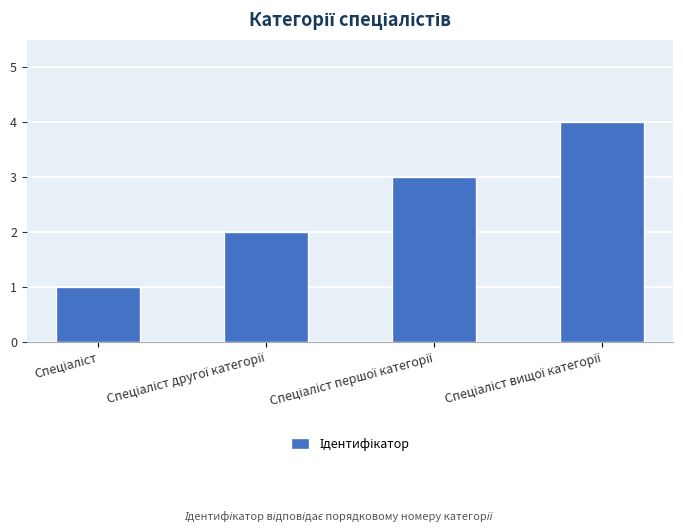

What is the greatest value displayed?

4